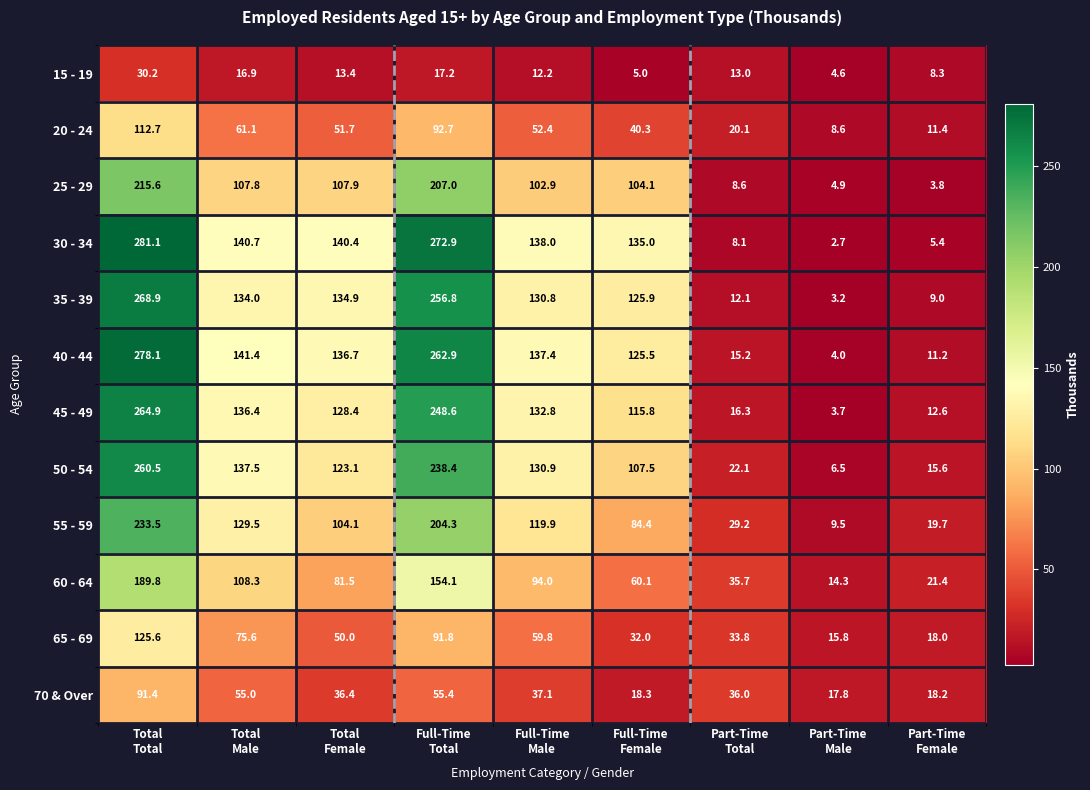

What is the difference between the maximum and minimum values in the 60 - 64 series?

175.5